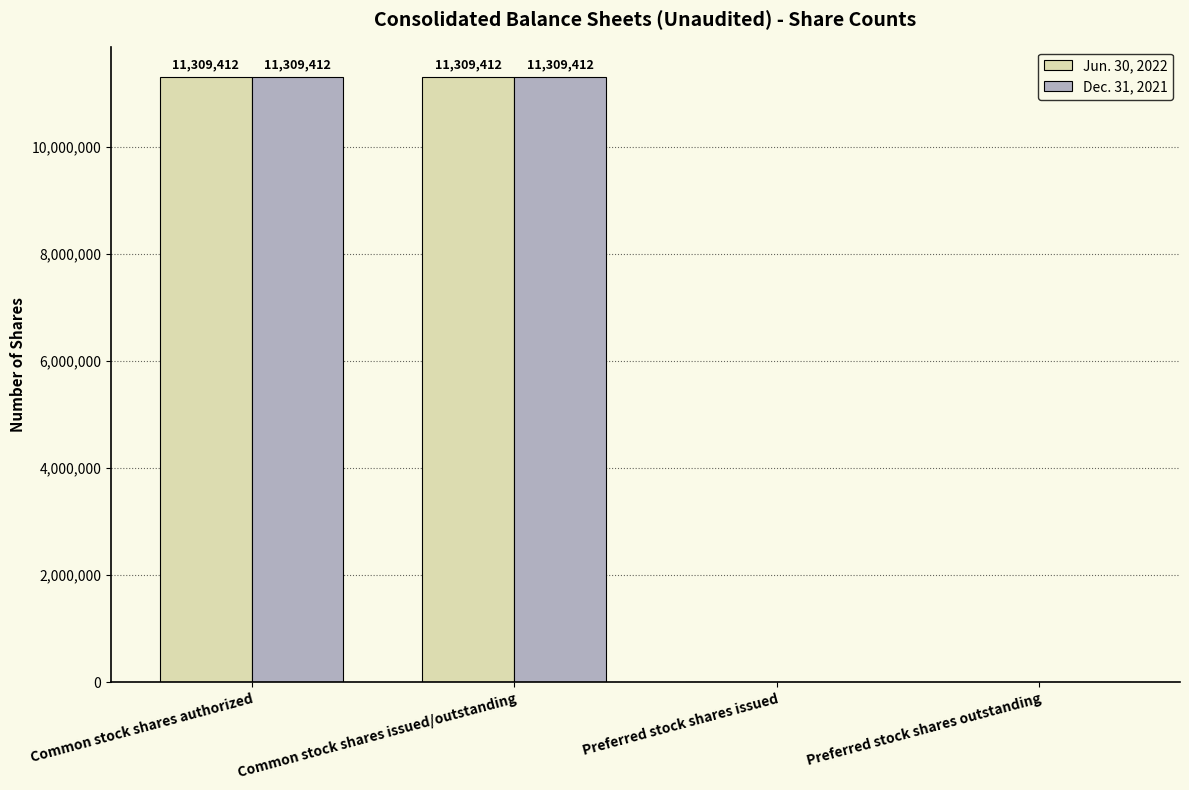

Is it true that Jun. 30, 2022 equals 16761777 at Common stock shares authorized?

False